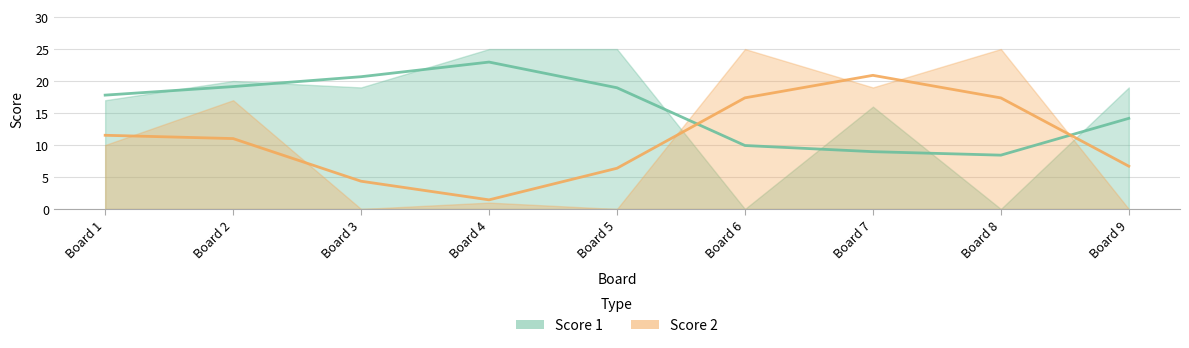

Rank the series by their maximum value, from highest to lowest.

Score 1, Score 2